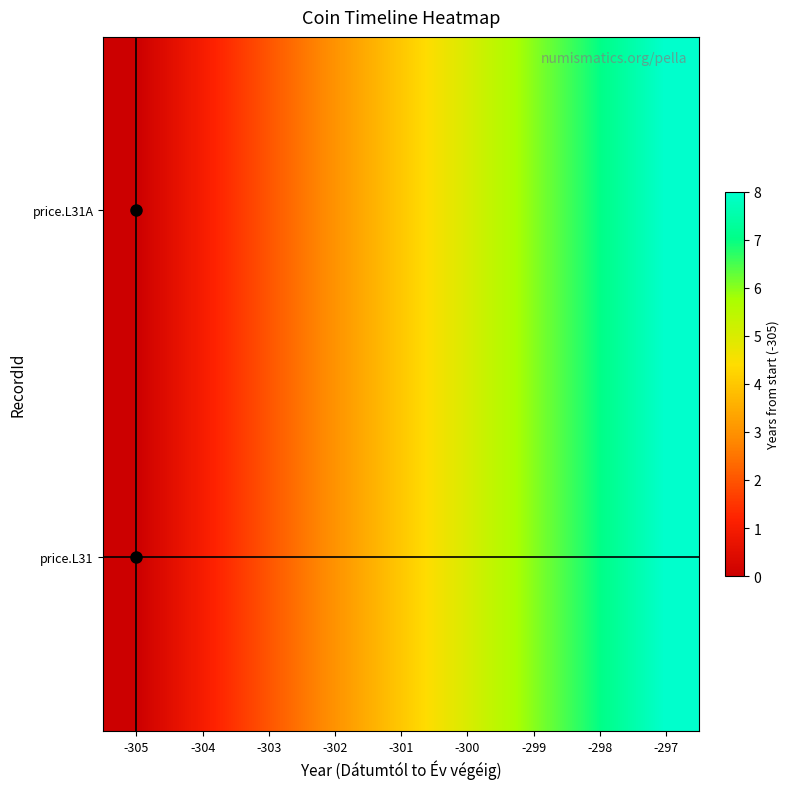

At -300, list the series in order from largest to smallest.

price.L31, price.L31A